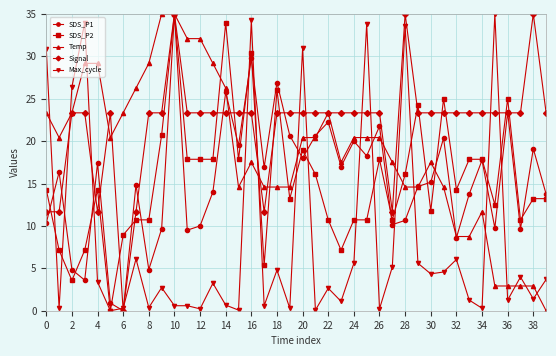

Which series has the largest total across all categories?

Signal